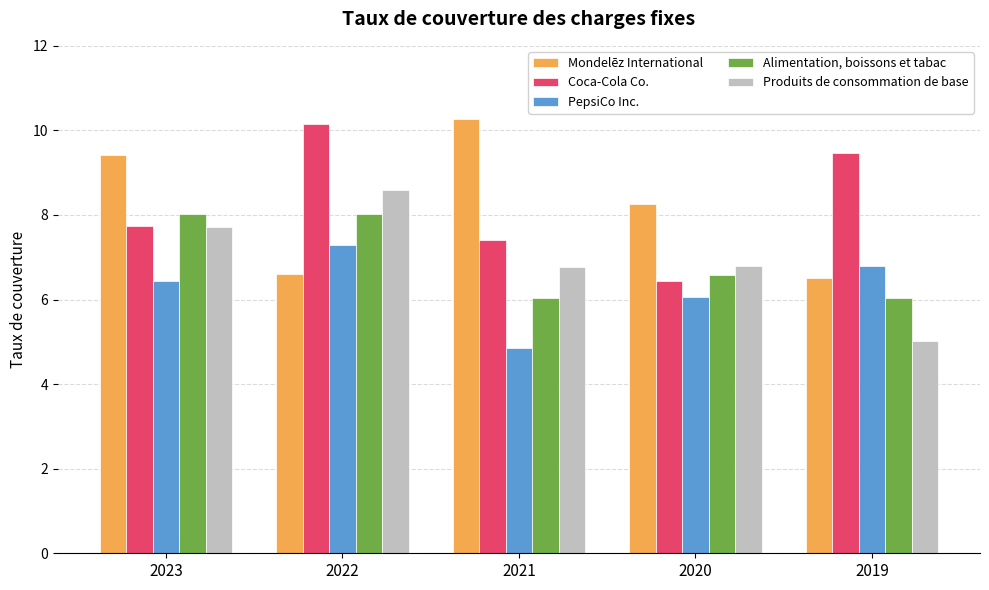

What is the difference between the Produits de consommation de base values at 2019 and 2023?

2.7